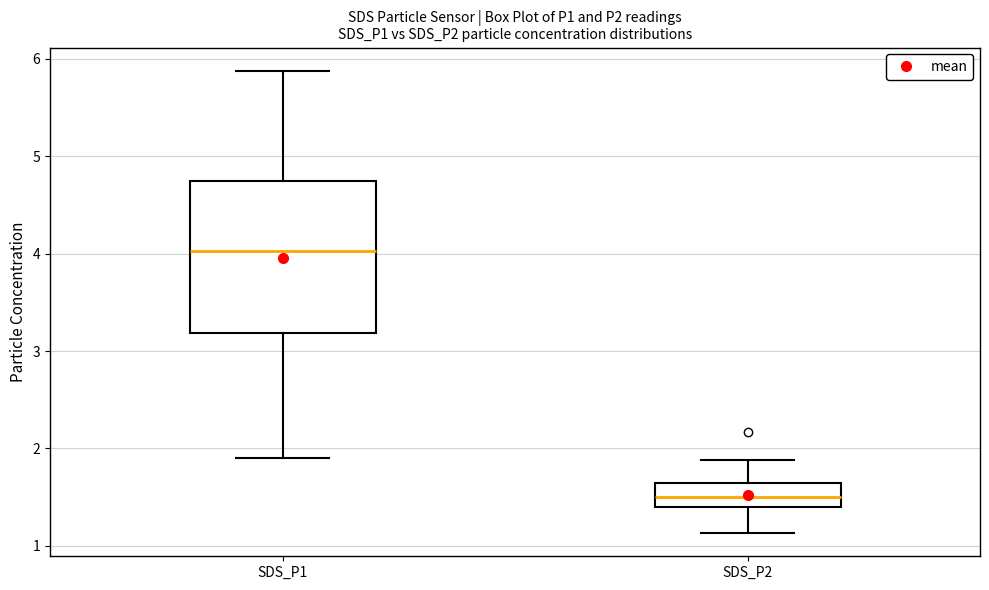

Which box's median line is the lowest?

SDS_P2